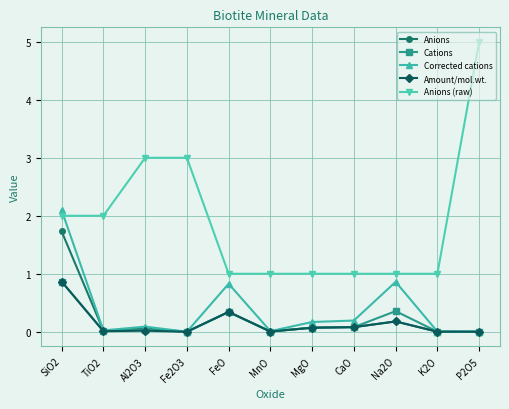

What is the total value across all series at MnO?

1.0